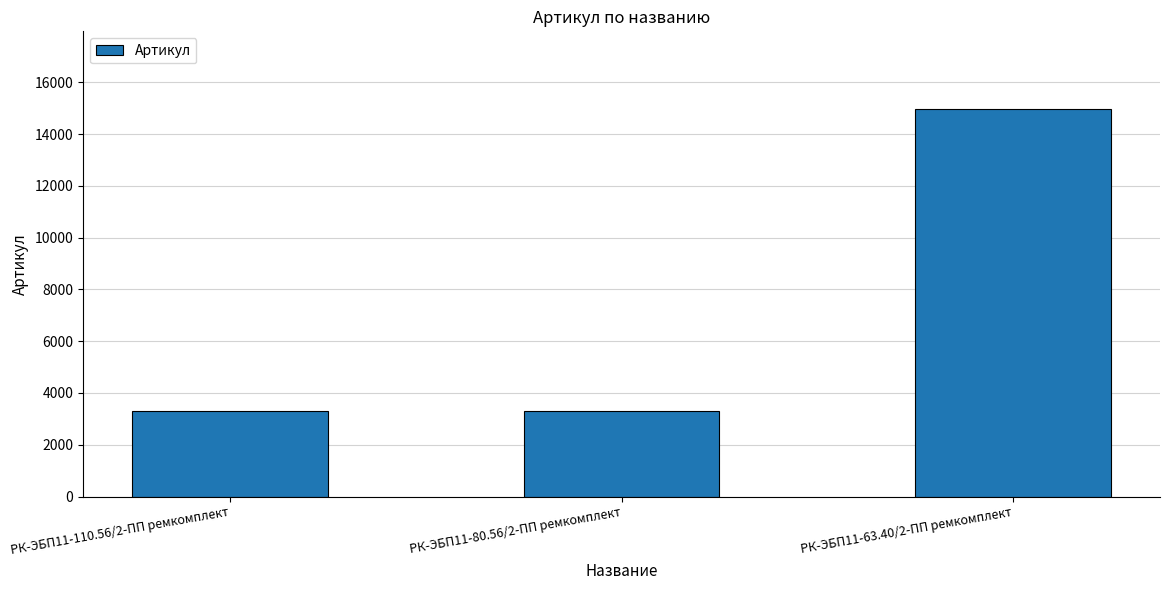

The value at РК-ЭБП11-63.40/2-ПП ремкомплект is 14976. True or false?

True